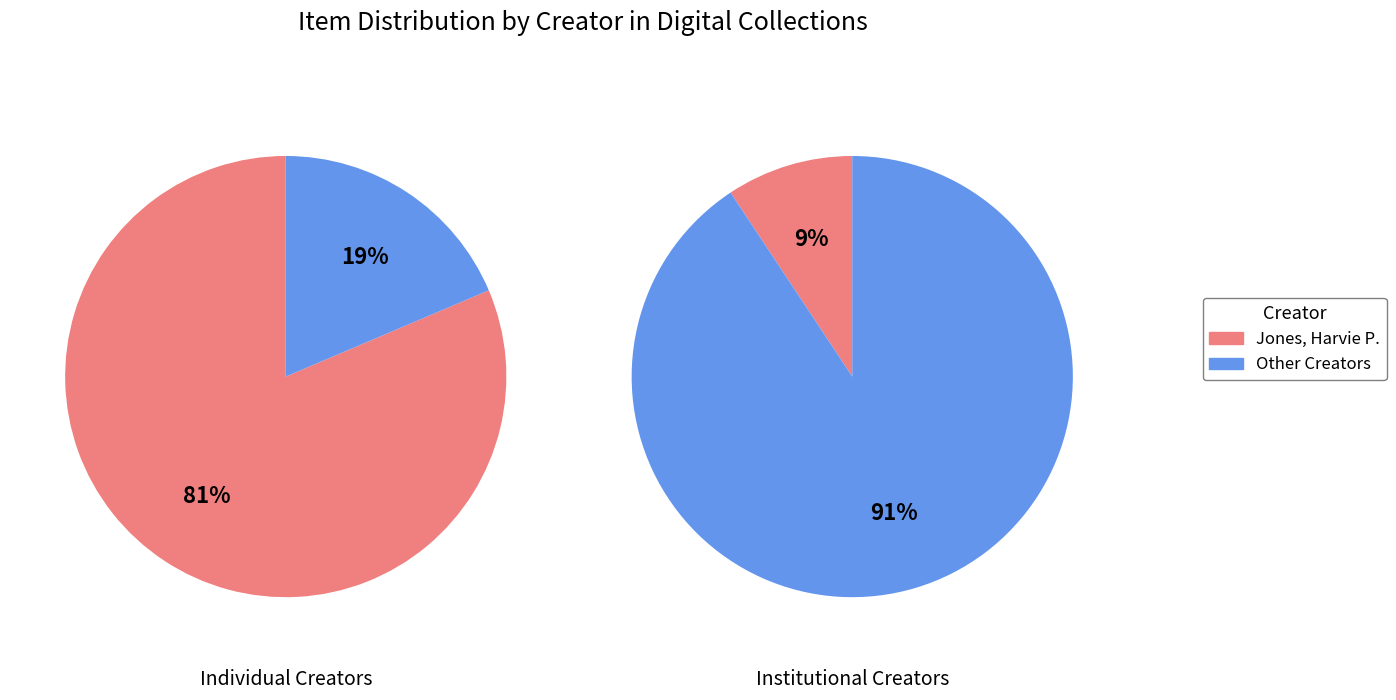

What is the majority slice?

Jones, Harvie P.